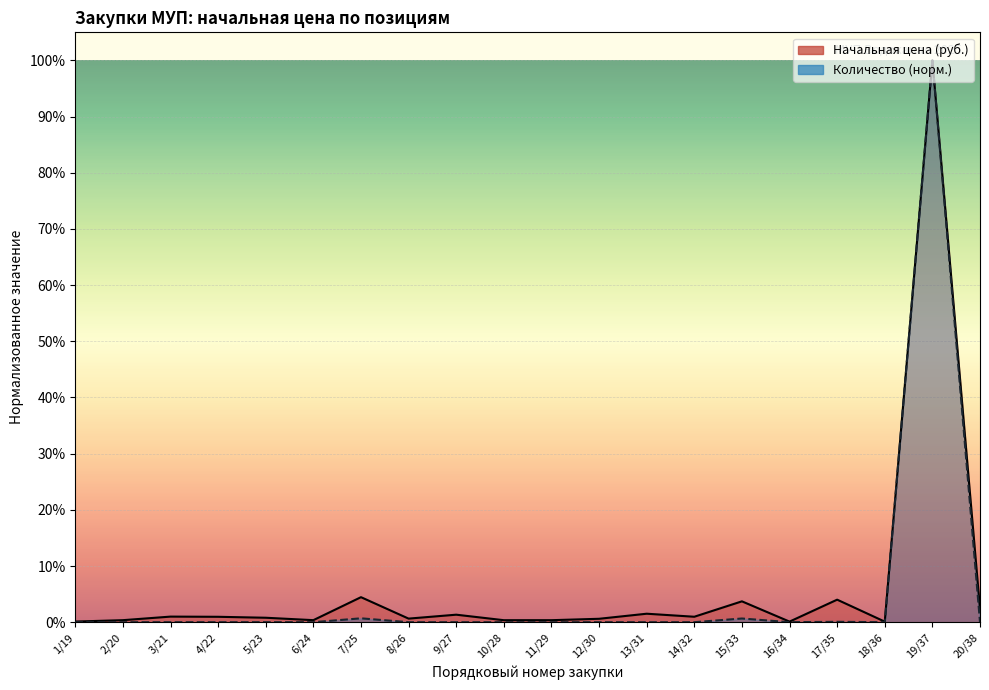

Which series has the largest range (max minus min)?

Количество